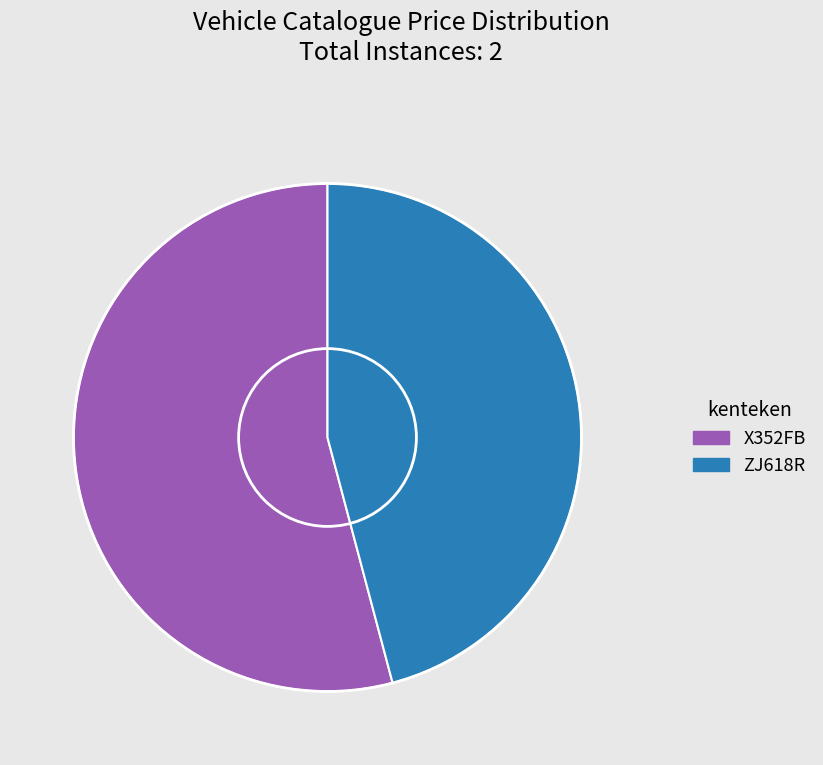

How many segments does this pie chart have?

2